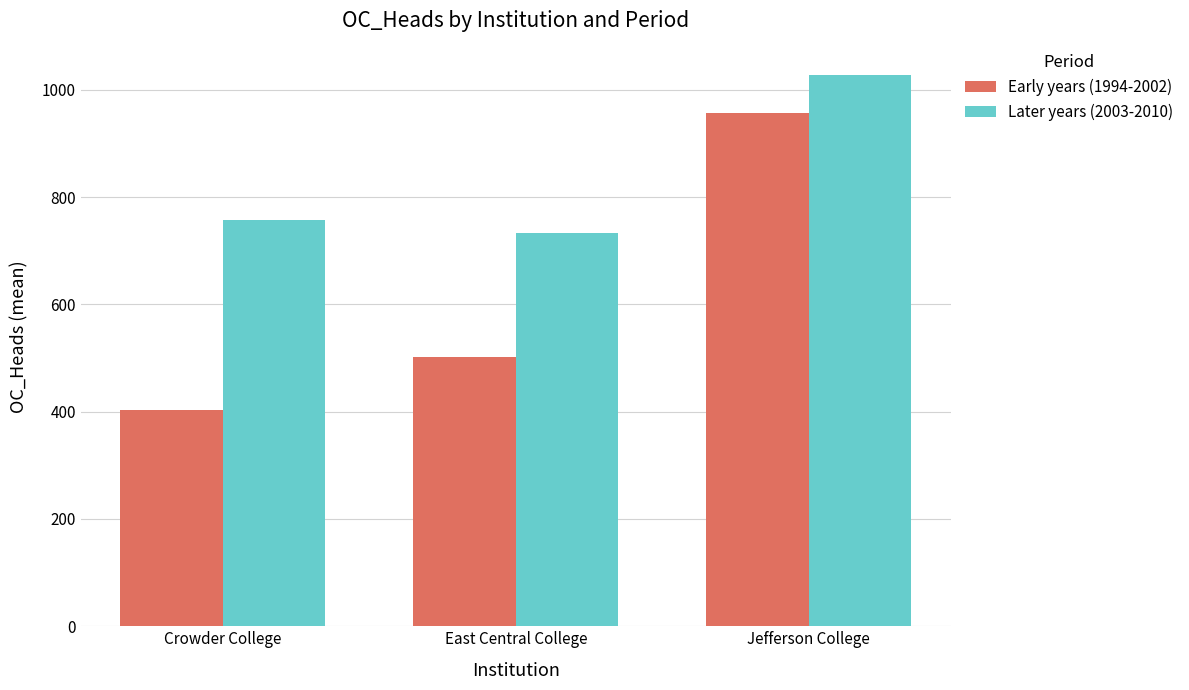

Rank the series at Jefferson College from lowest to highest value.

Early years (1994-2002), Later years (2003-2010)